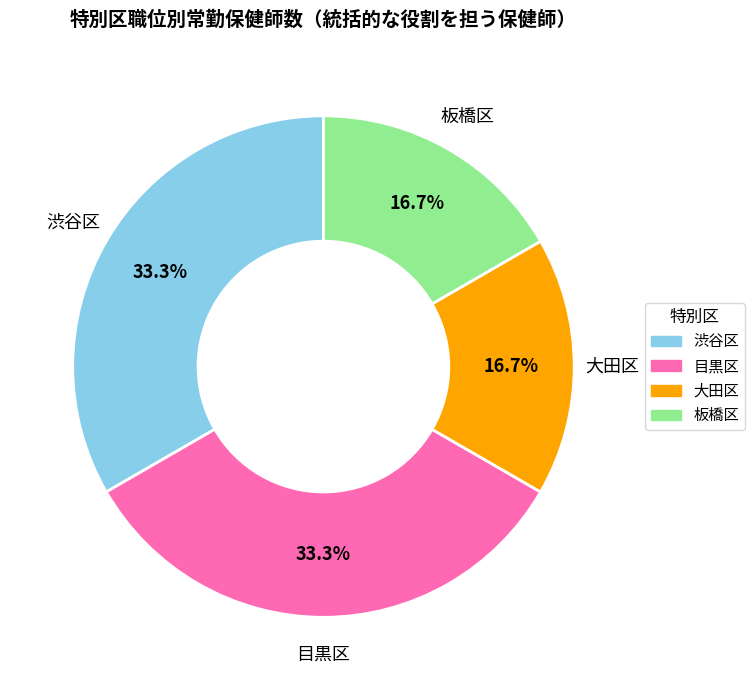

How many slices are in this pie chart?

4